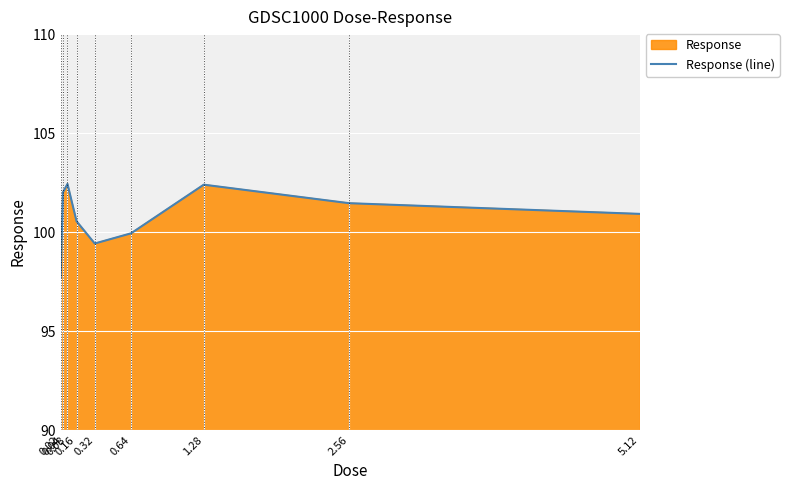

What is the ratio of the value at 0.64 to the value at 0.02?

1.0